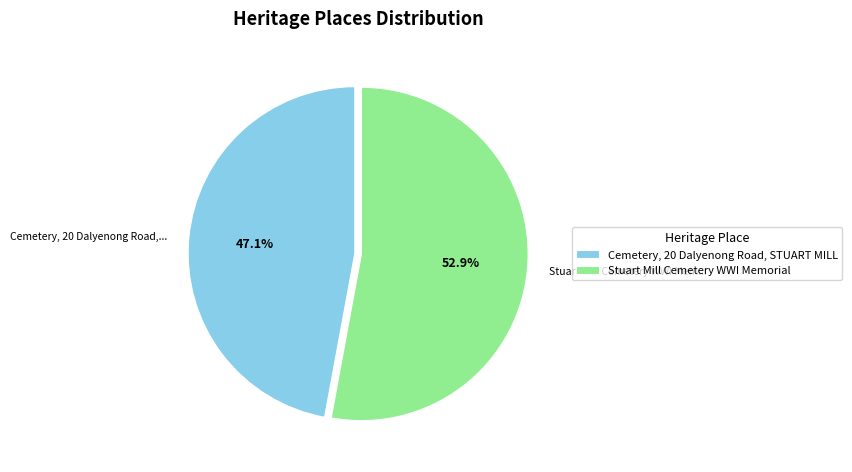

To the nearest percent, what is the difference between the Cemetery, 20 Dalyenong Road, STUART MILL and Stuart Mill Cemetery WWI Memorial slice percentages?

6%